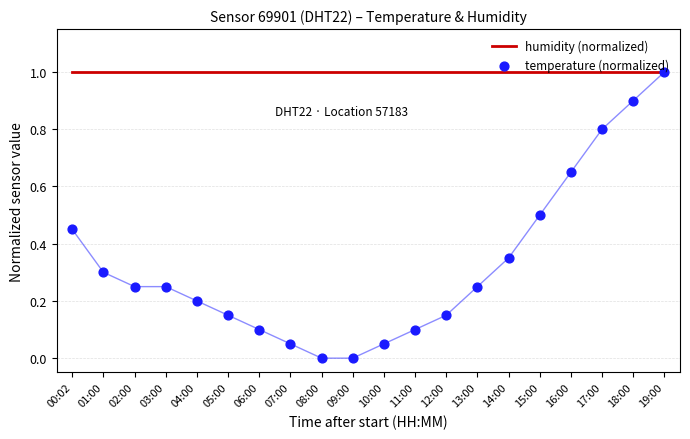

At how many categories does at least one series exceed 0?

20